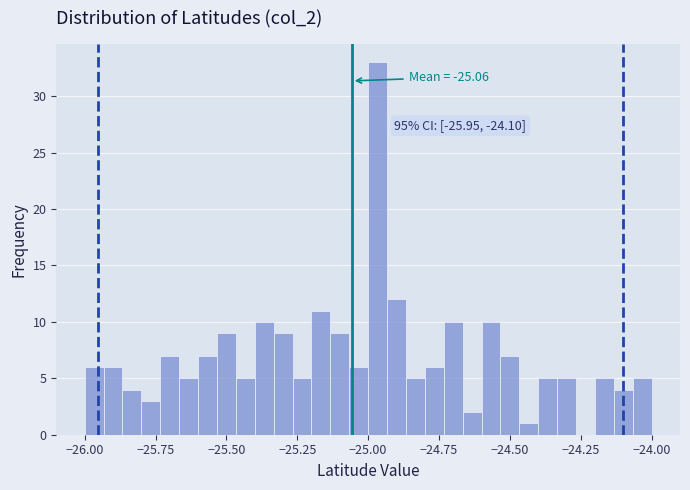

Read against the x-axis, roughly where is the centre of the tallest bar?

-24.95